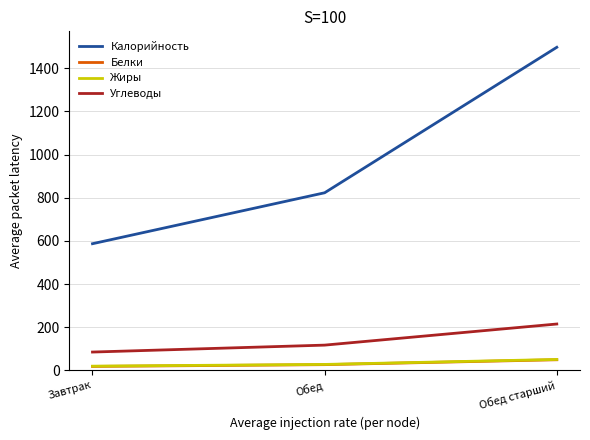

What is the total value across all series at Завтрак?

710.3